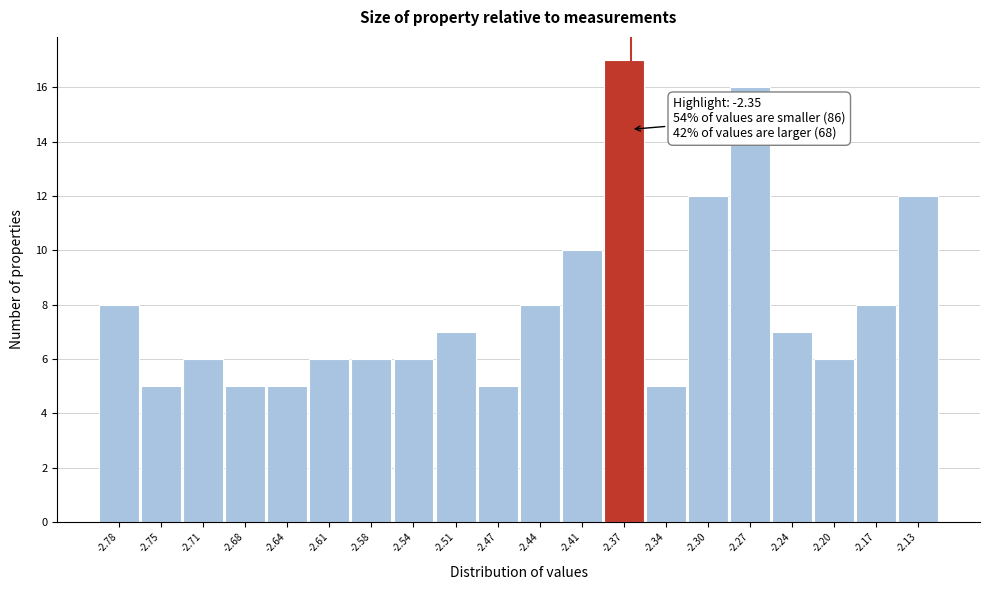

Reading left to right, what are all the values shown in this chart?

-2.78=8	-2.75=5	-2.71=6	-2.68=5	-2.64=5	-2.61=6	-2.58=6	-2.54=6	-2.51=7	-2.47=5	-2.44=8	-2.41=10	-2.37=17	-2.34=5	-2.30=12	-2.27=16	-2.24=7	-2.20=6	-2.17=8	-2.13=12